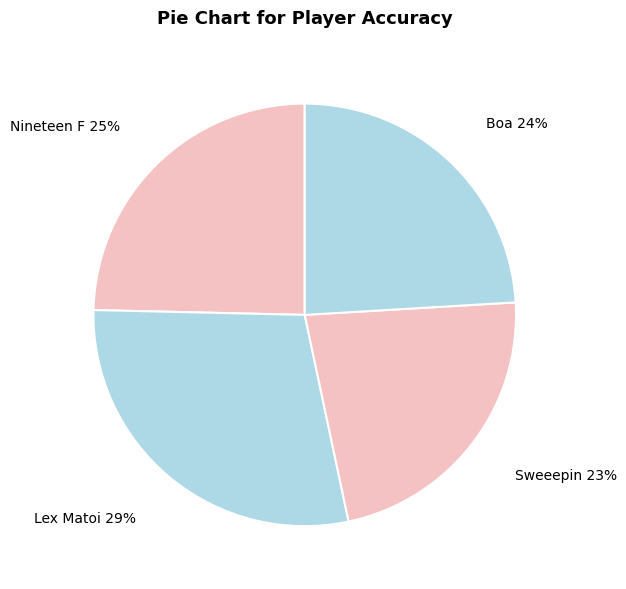

How many segments does this pie chart have?

4